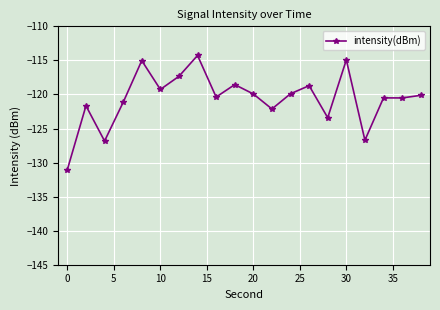

What is the difference between the maximum and minimum values?

16.7